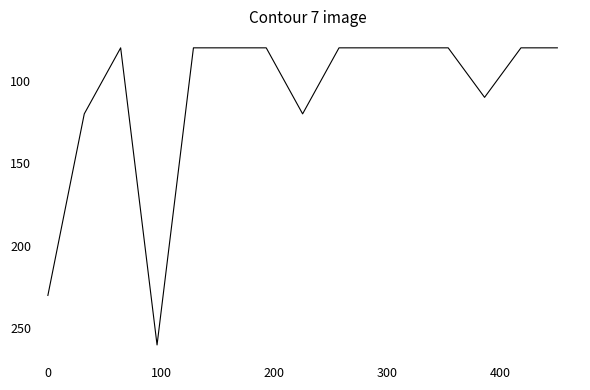

What is the smallest value displayed?

80